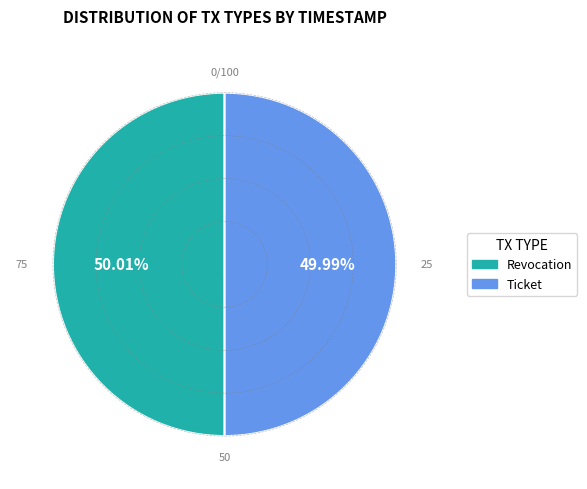

How many slices are in this pie chart?

2